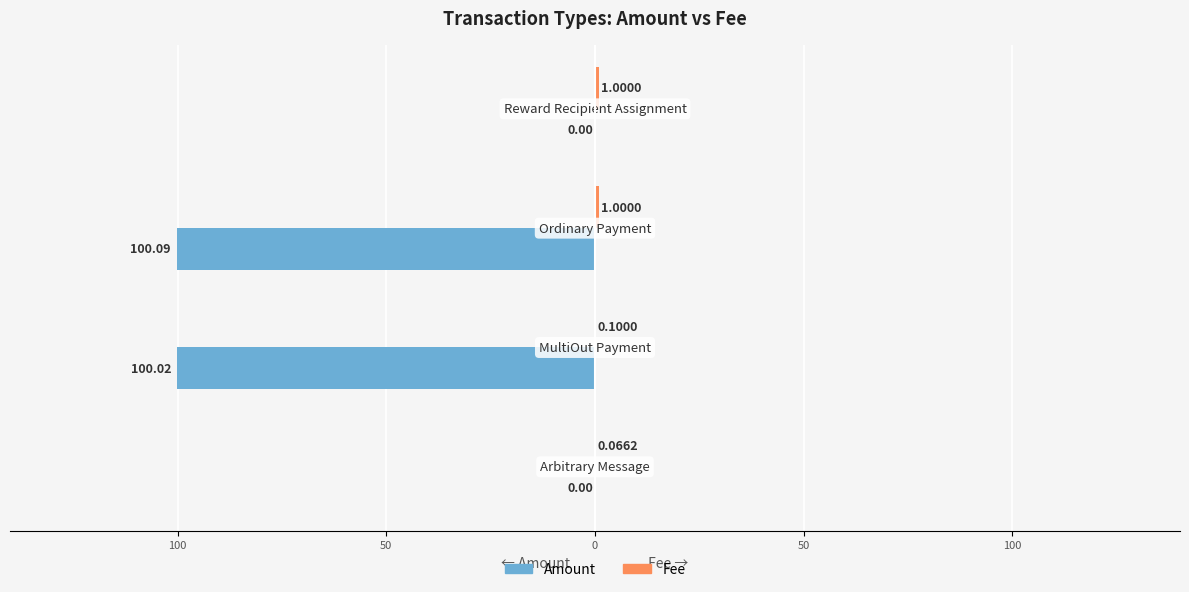

What is the value of the Fee bar at the 3rd from the left?

1.0